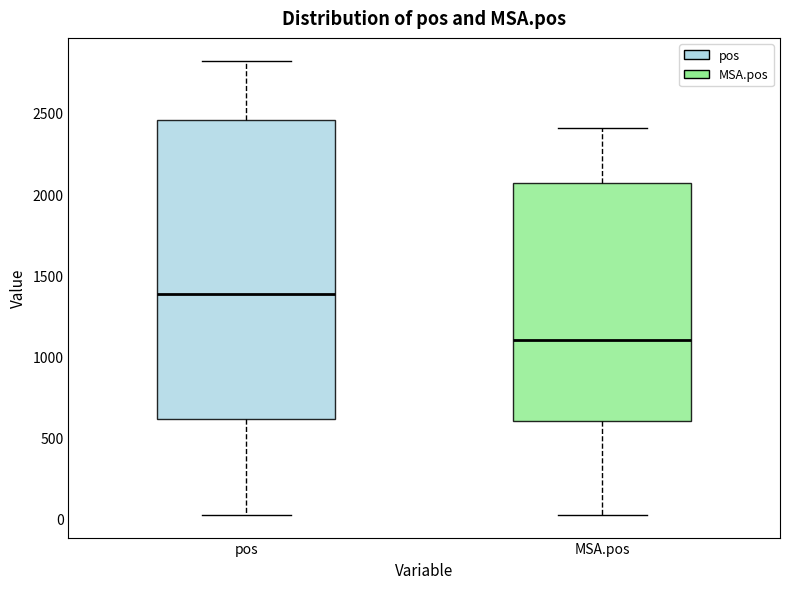

Comparing the boxes themselves (not the whiskers), which one is the tallest?

pos